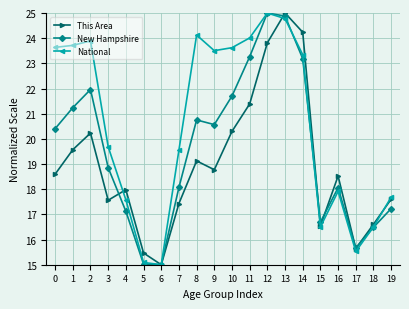

How many categories are shown in the chart?

20